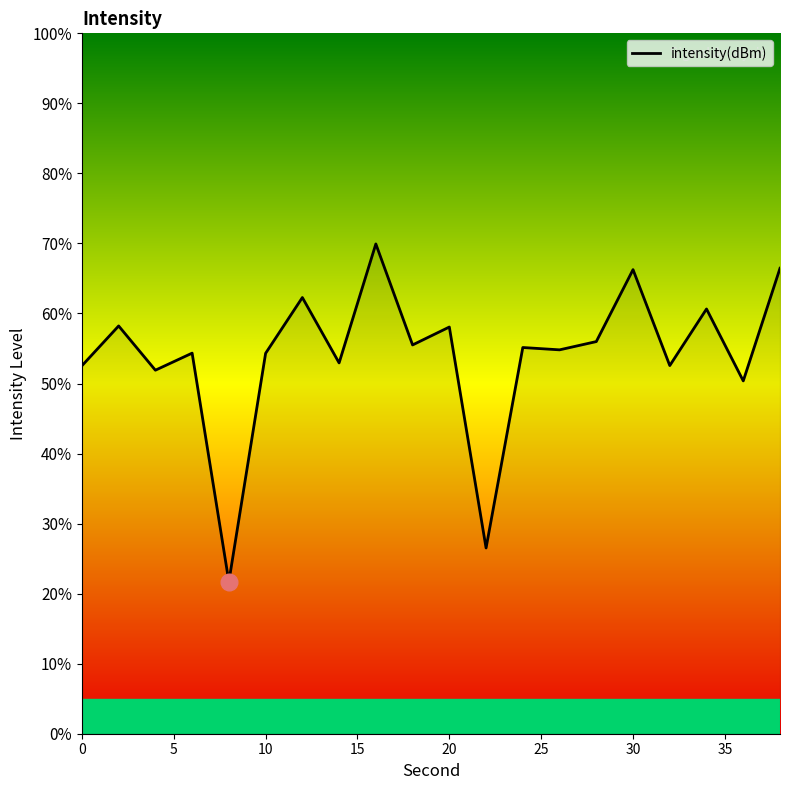

What is the smallest value displayed?

21.7